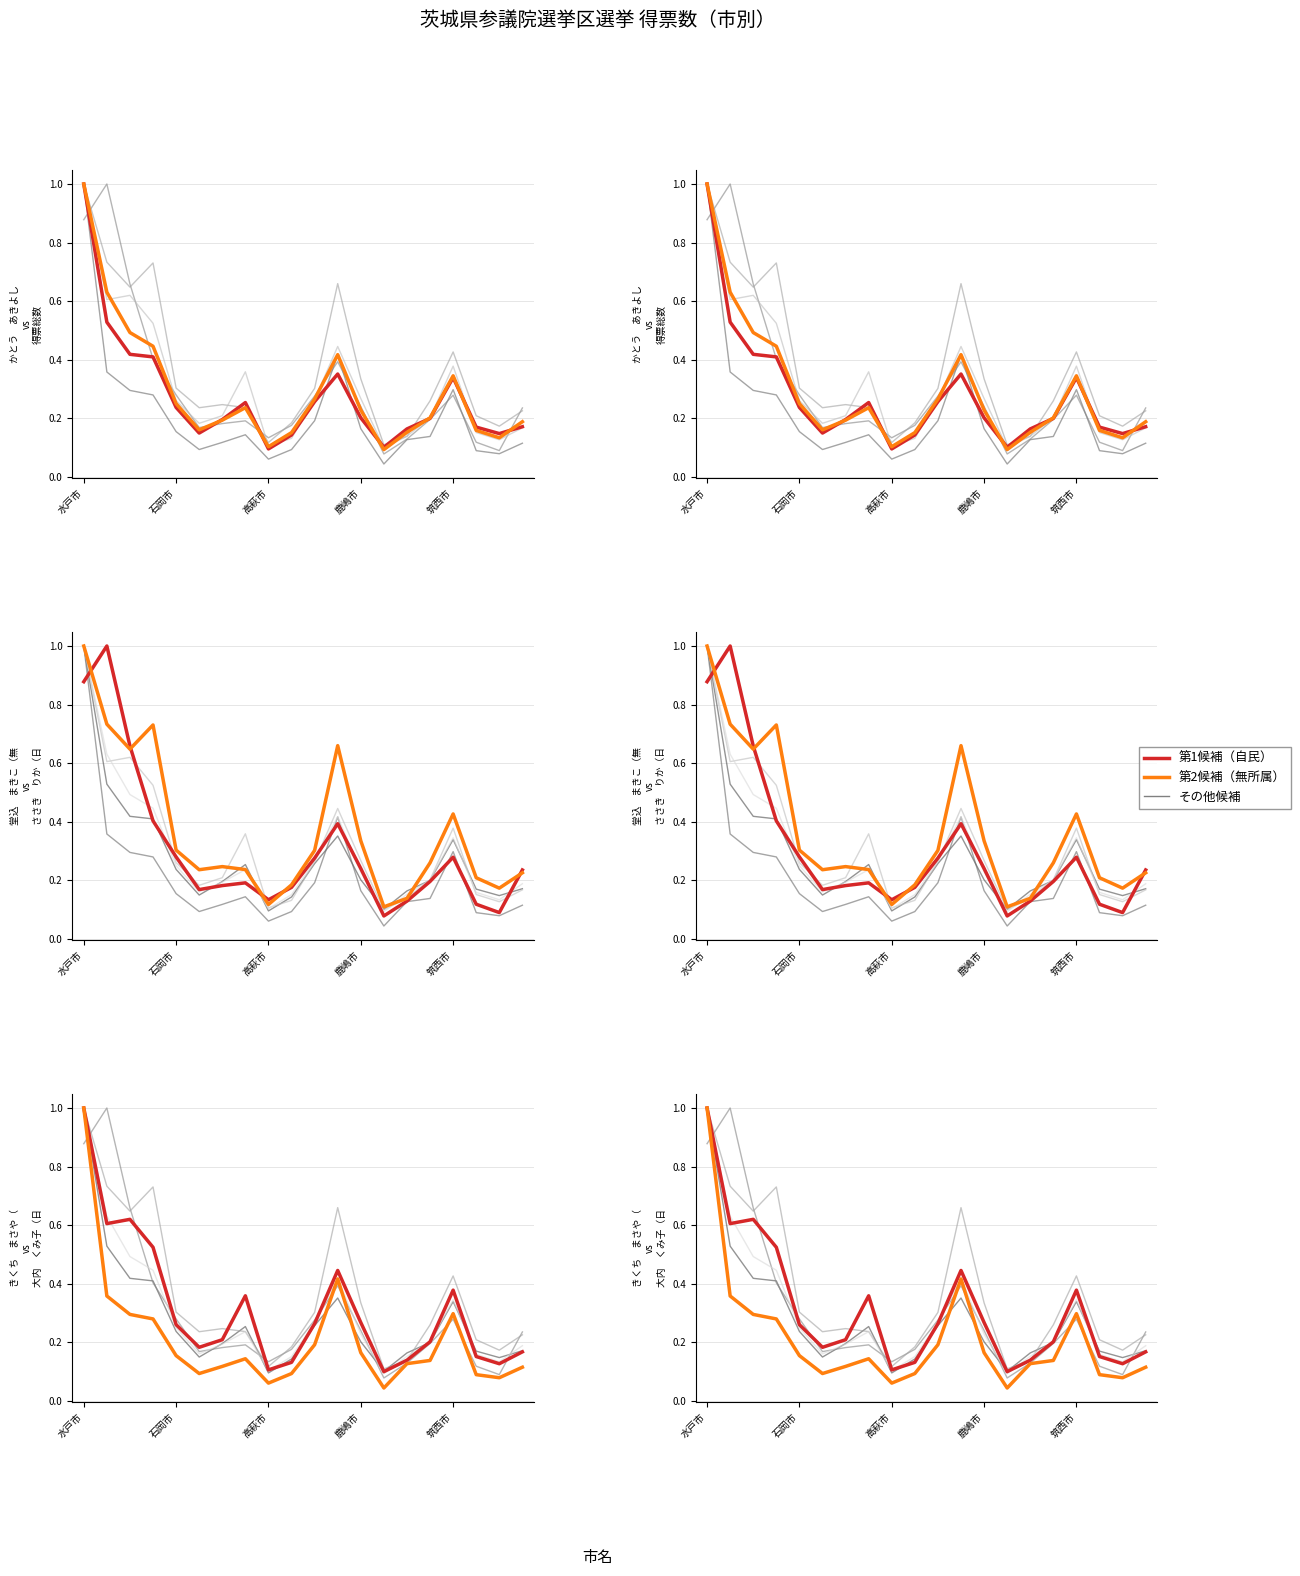

At which category does the chart reach its peak across all series?

水戸市